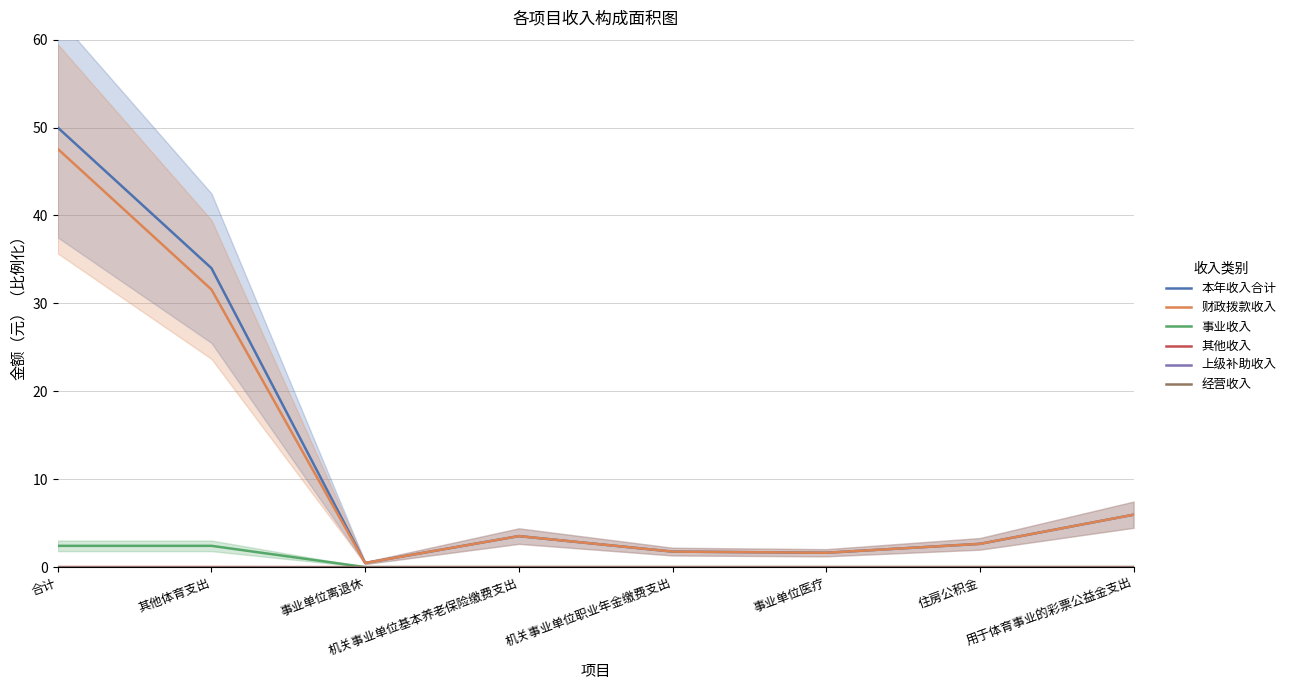

List the labels in order of 其他收入 value, smallest first.

事业单位离退休, 机关事业单位基本养老保险缴费支出, 机关事业单位职业年金缴费支出, 事业单位医疗, 住房公积金, 用于体育事业的彩票公益金支出, 合计, 其他体育支出